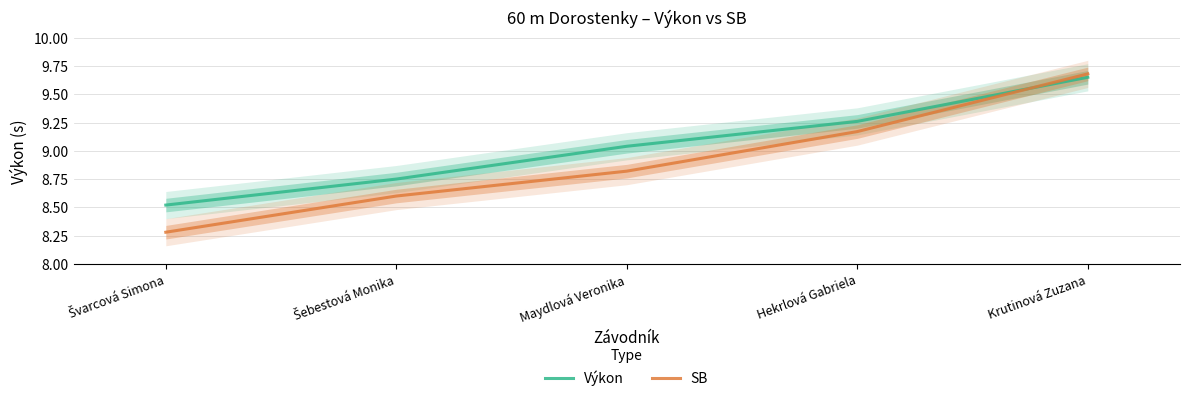

What is the sum of all SB values?

44.5